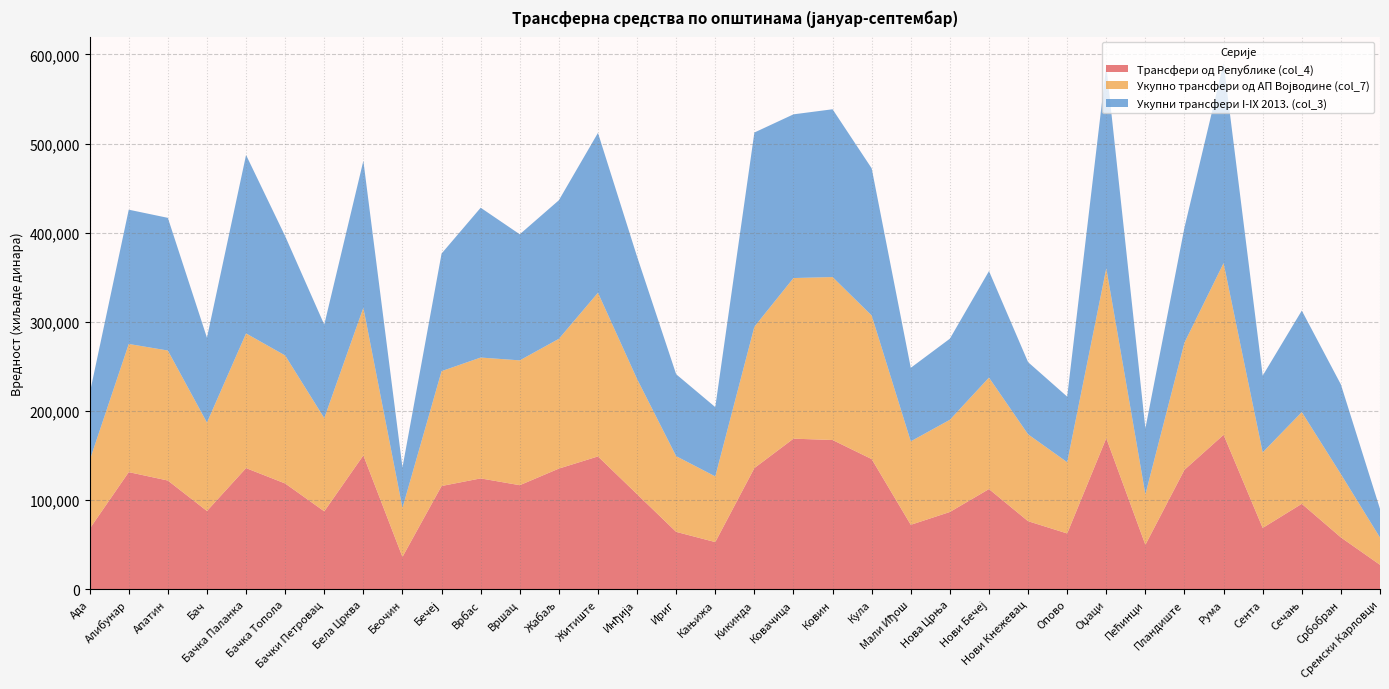

Reading left to right, what are all the values shown in this chart?

Трансфери од Републике (col_4): 68008	131560	122122	87947	136063	118814	87575	150333	36470	115970	124520	116890	135517	149162	106802	64538	53083	136101	169077	167579	146182	72473	86846	112547	76512	62758	169603	50067	134191	173412	68948	96008	58318	27576
Укупно трансфери од АП Војводине (col_7): 76636	143750	145829	99170	151076	143582	104575	165606	54953	128849	135549	140021	145554	183599	129214	84929	73680	158572	180155	182770	161055	93614	103424	125034	97443	79925	190541	56565	142690	192591	84781	102895	70970	30567
Укупни трансфери I-IX 2013. (col_3): 74812	150595	148796	95179	200128	133822	104827	164815	45372	131871	168033	141391	155426	179283	137247	91857	77717	217769	183612	188183	165050	82464	90954	119436	80951	73543	227234	74032	129128	224409	86020	113827	100559	32100